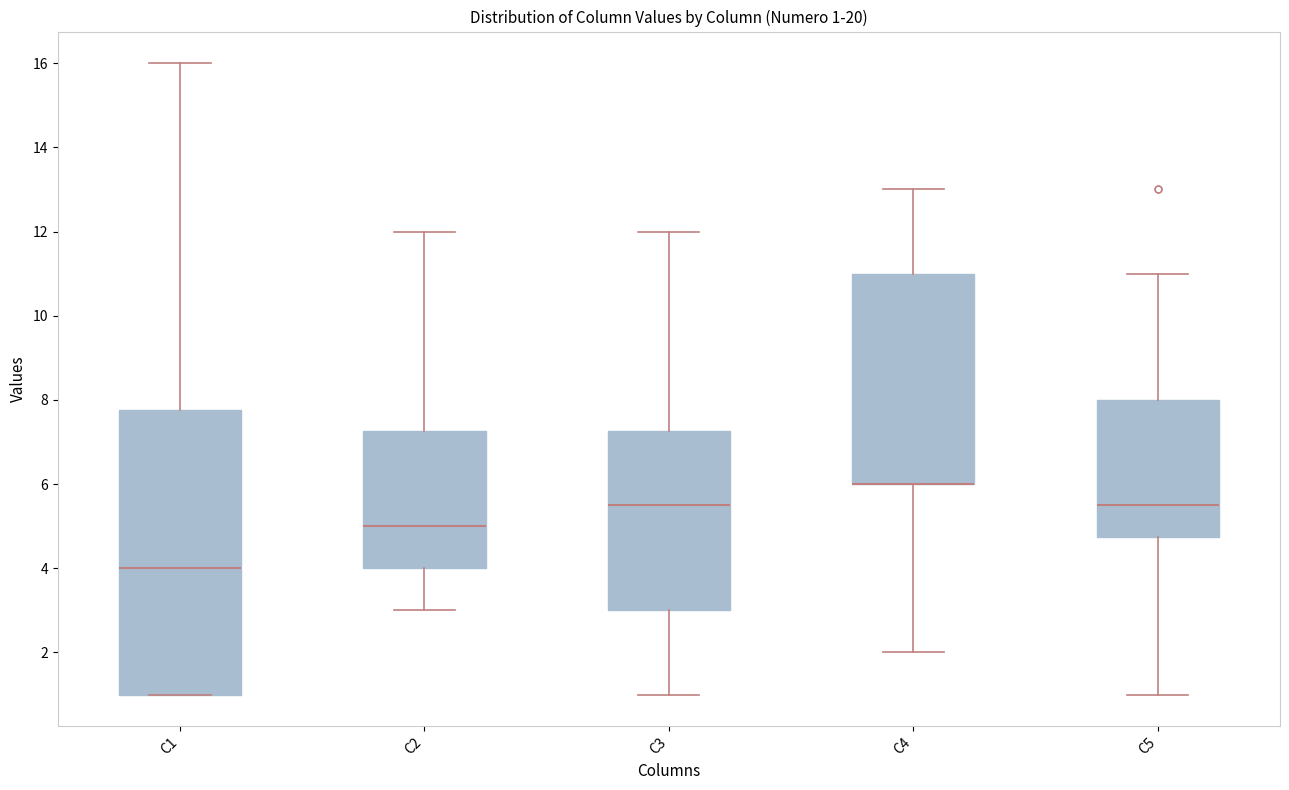

Which box is the tallest, from its lower edge to its upper edge?

C1